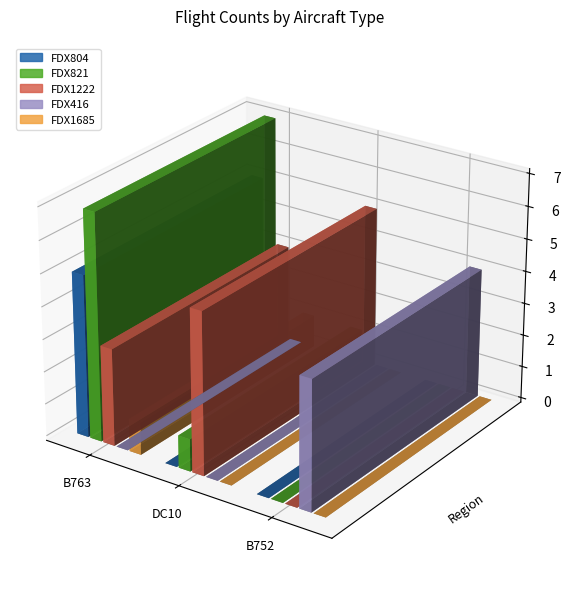

Is it true that FDX821 equals 1 at DC10?

True